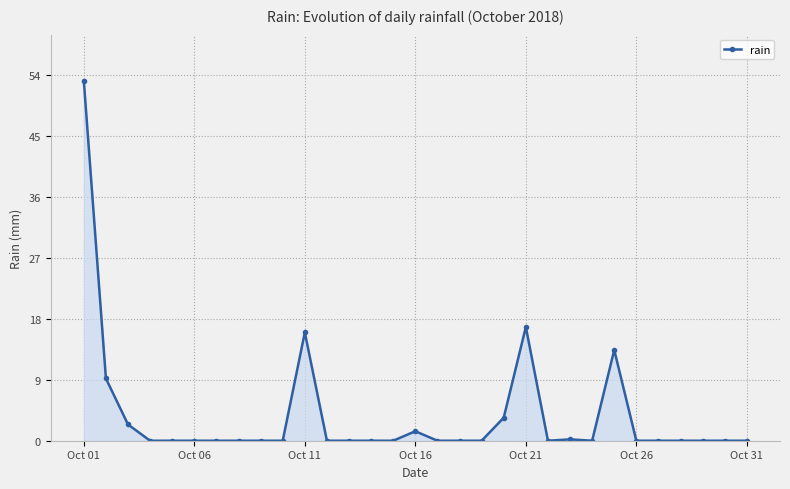

What is the average value?

3.7